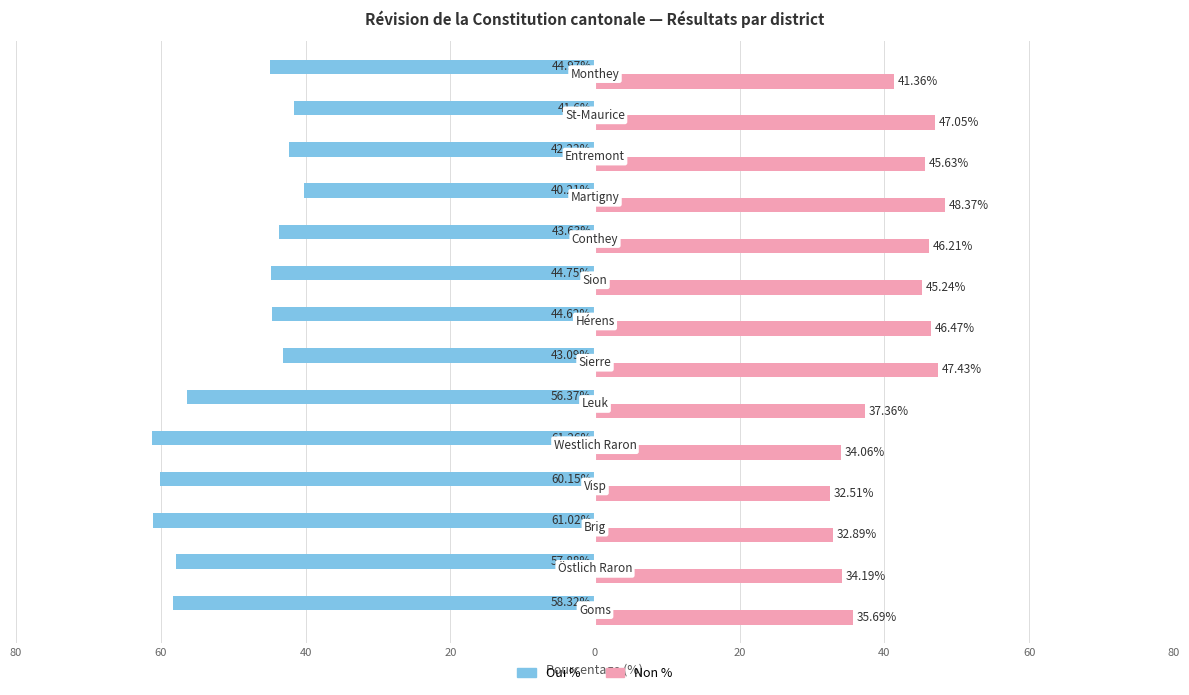

What is the average value of the Oui % series?

-50.0